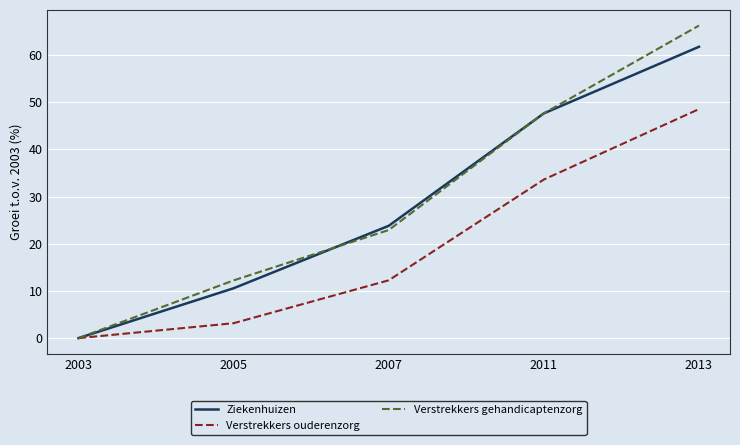

Reading right to left, what are all the values shown in this chart?

Ziekenhuizen: 2013=61.7	2011=47.6	2007=23.8	2005=10.6	2003=0.0
Verstrekkers ouderenzorg: 2013=48.5	2011=33.6	2007=12.3	2005=3.2	2003=0.0
Verstrekkers gehandicaptenzorg: 2013=66.2	2011=47.6	2007=22.9	2005=12.2	2003=0.0